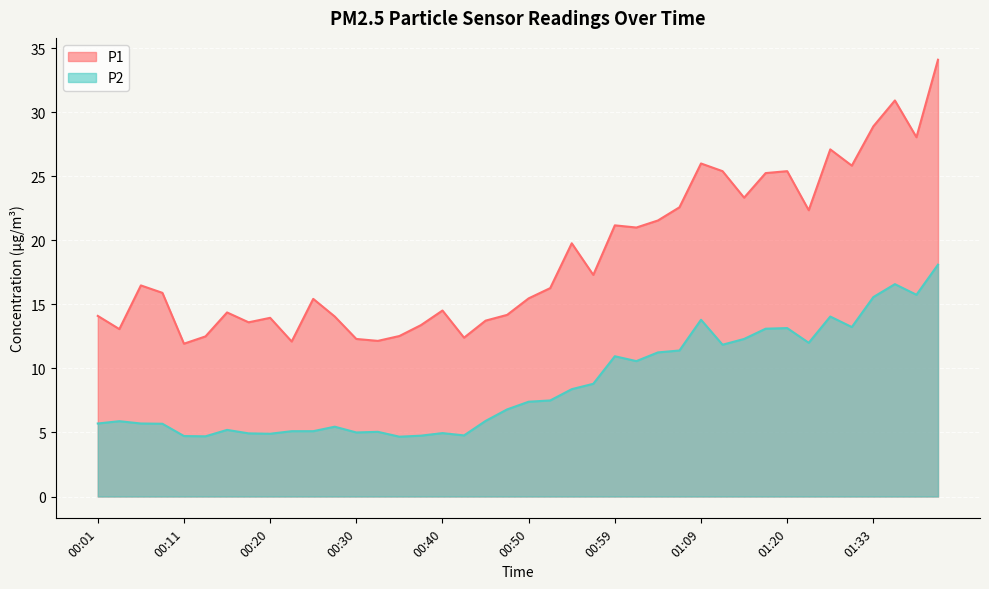

At which label is P2 closest to 11?

00:59